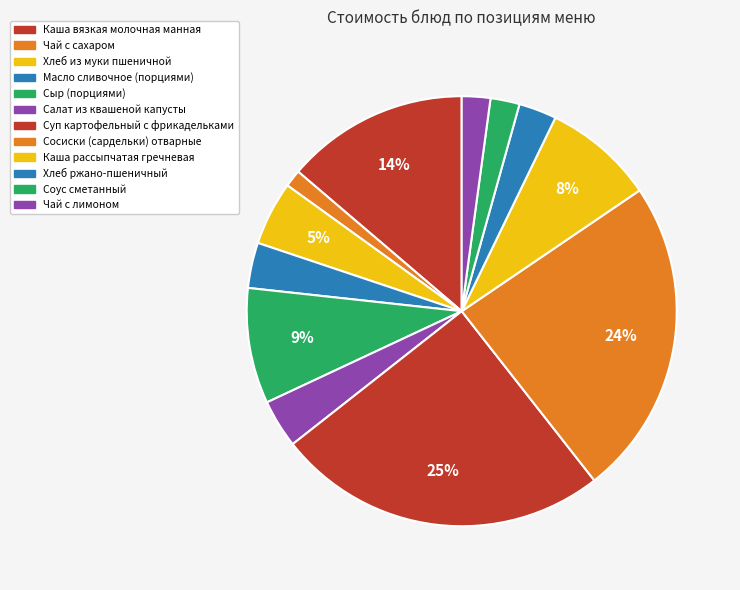

Count the number of slices in the pie.

12